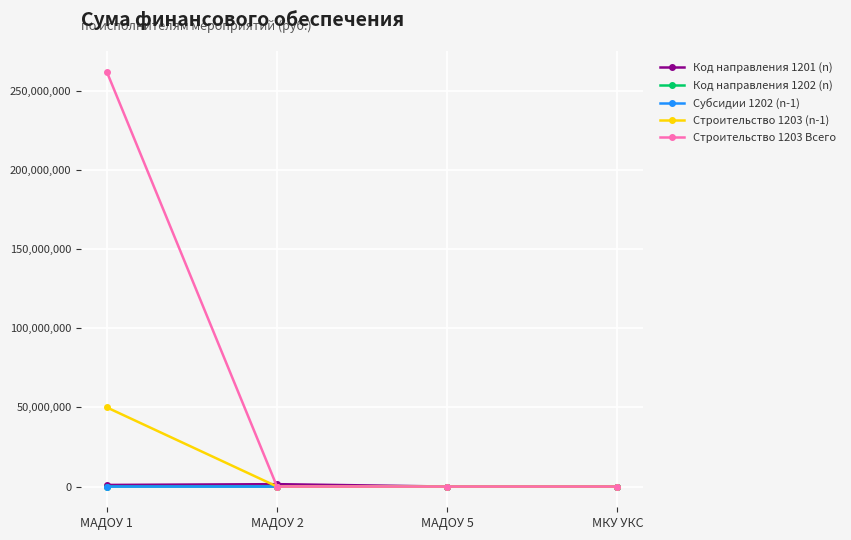

What is the total value across all series at МАДОУ 1?

313000500